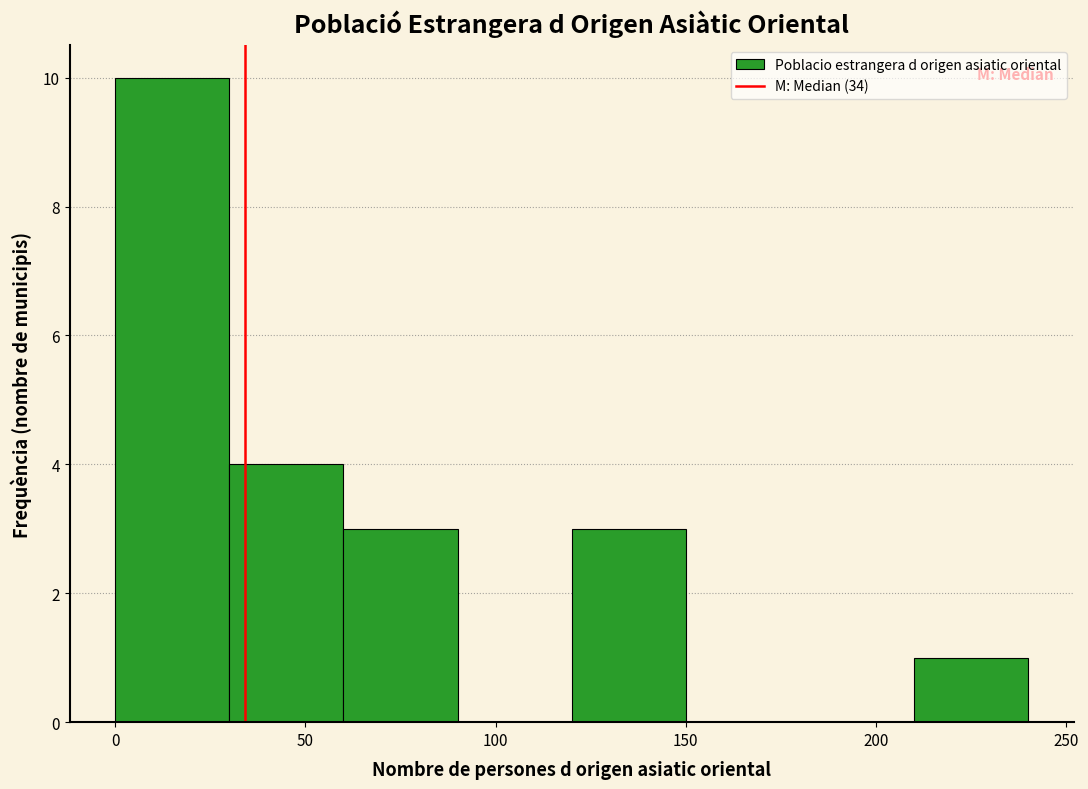

How tall is the bar that spans 210 to 240 on the x-axis? The values are not printed on the chart, so give them approximately, as read against the axis.

1